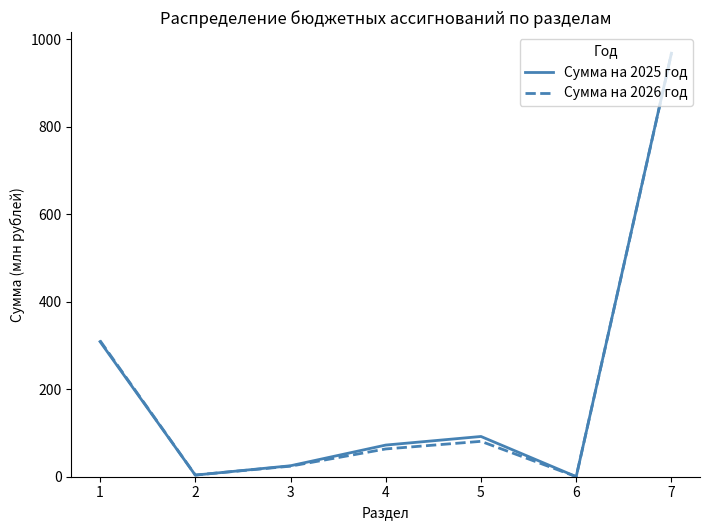

What is the greatest value displayed?

968.3